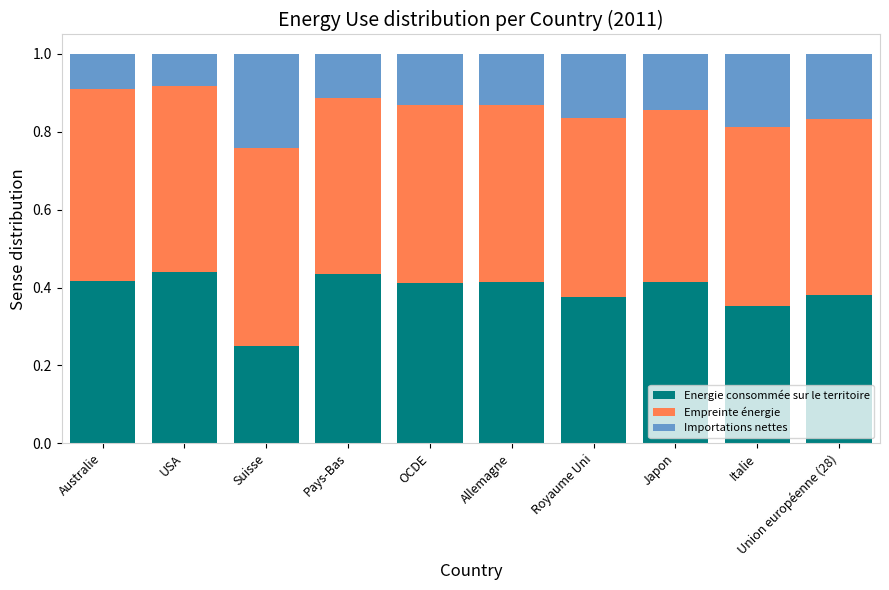

True or false: Energie consommée sur le territoire has a value of 0.6 at Union européenne (28).

False